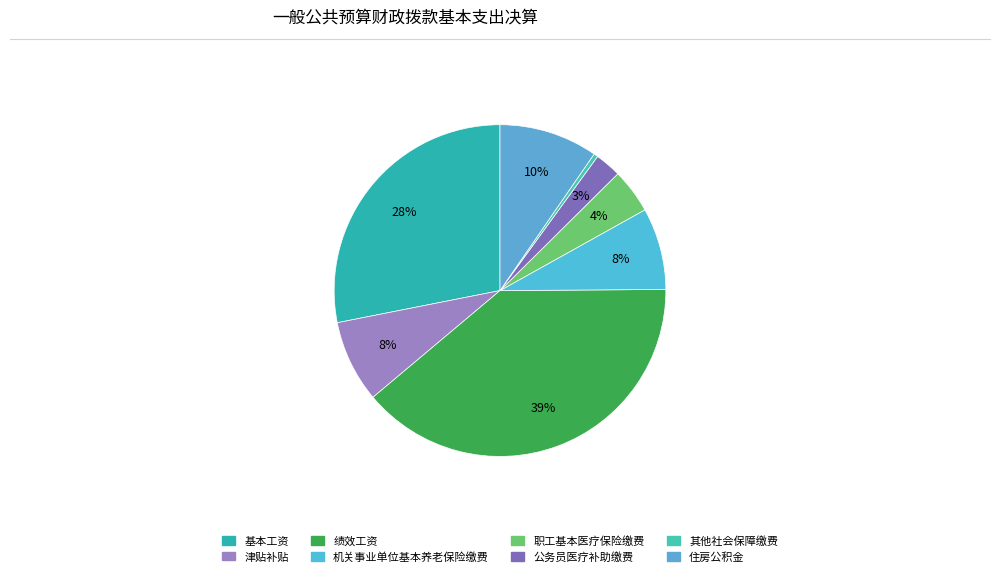

Does any single category account for the majority?

No